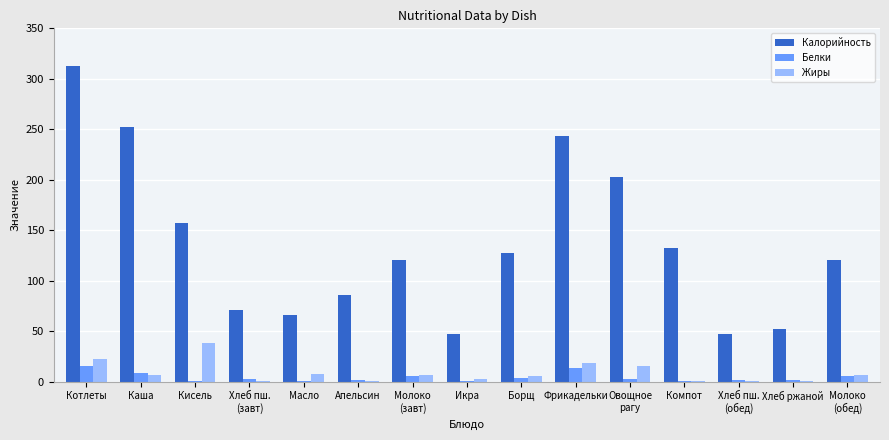

What are all the series names shown in the legend?

Калорийность, Белки, Жиры